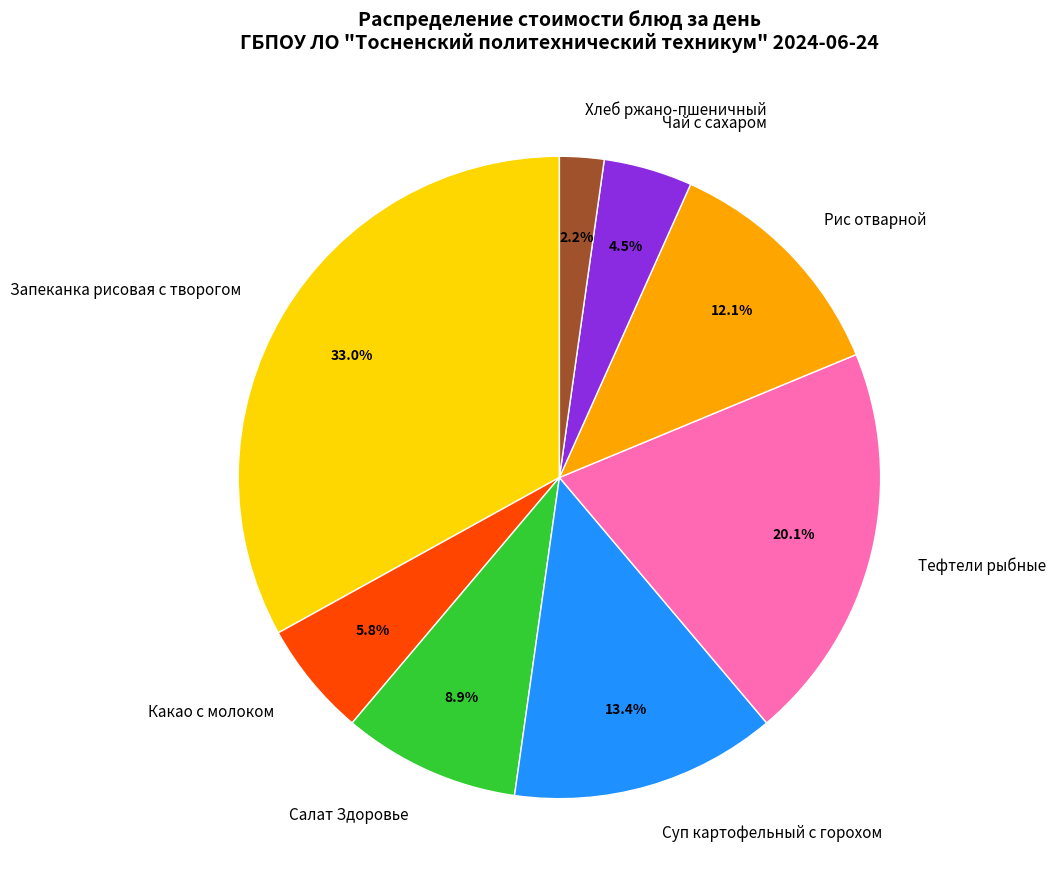

To the nearest percent, what is the difference between the largest and smallest slice percentages?

31%